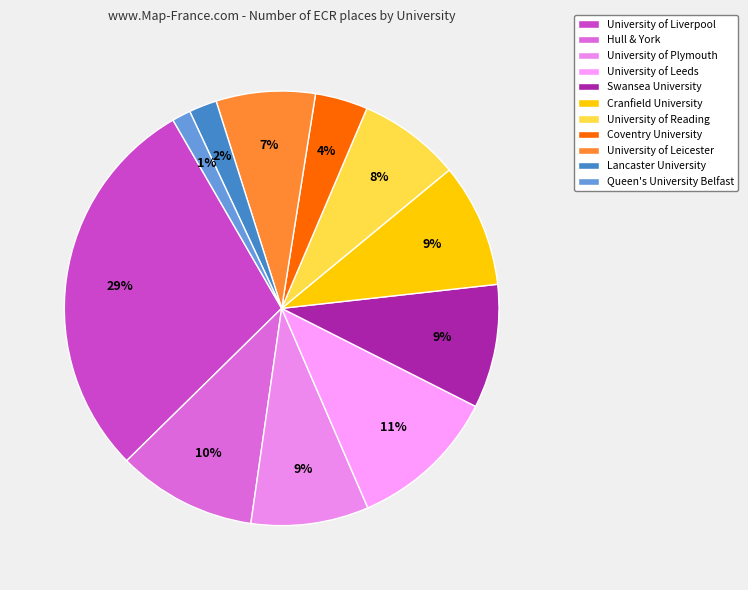

Is there any slice that represents more than half of the pie?

No